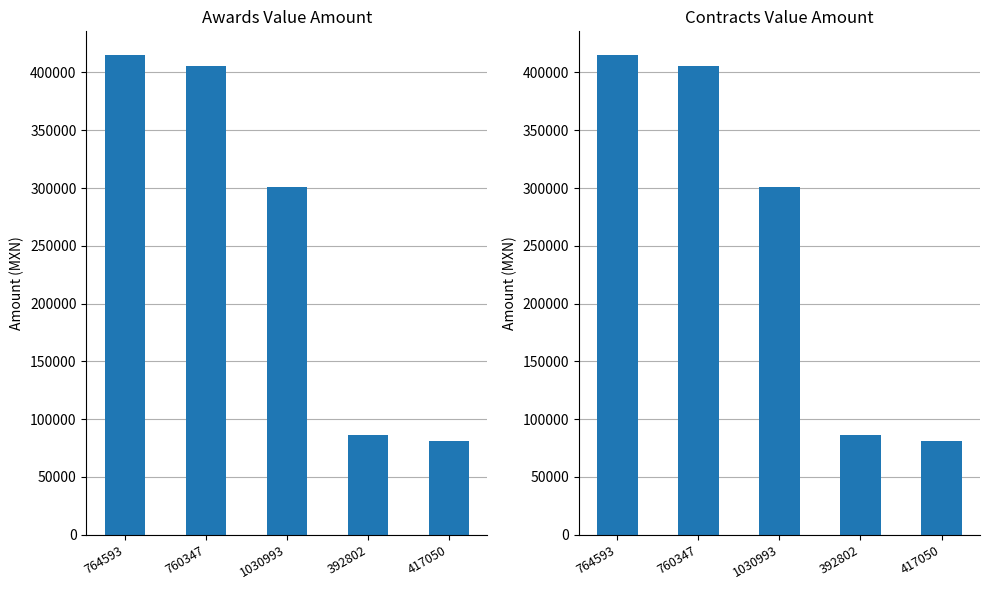

What is the sum of the awards.value.amount values at 764593 and 1030993?

715354.4